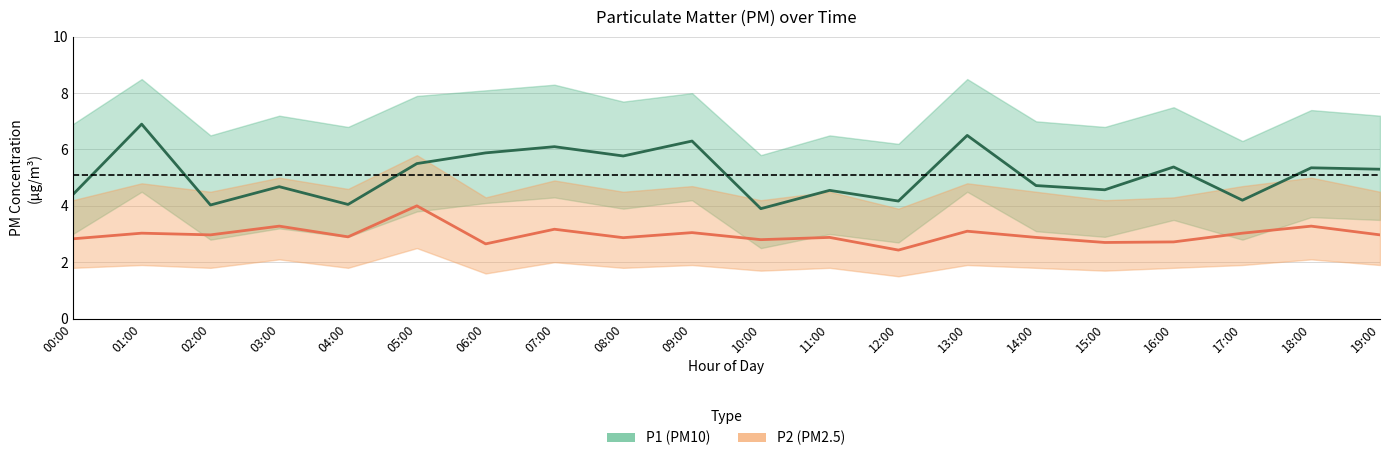

Which series changed the most between 00:00 and 15:00?

P1 (PM10)